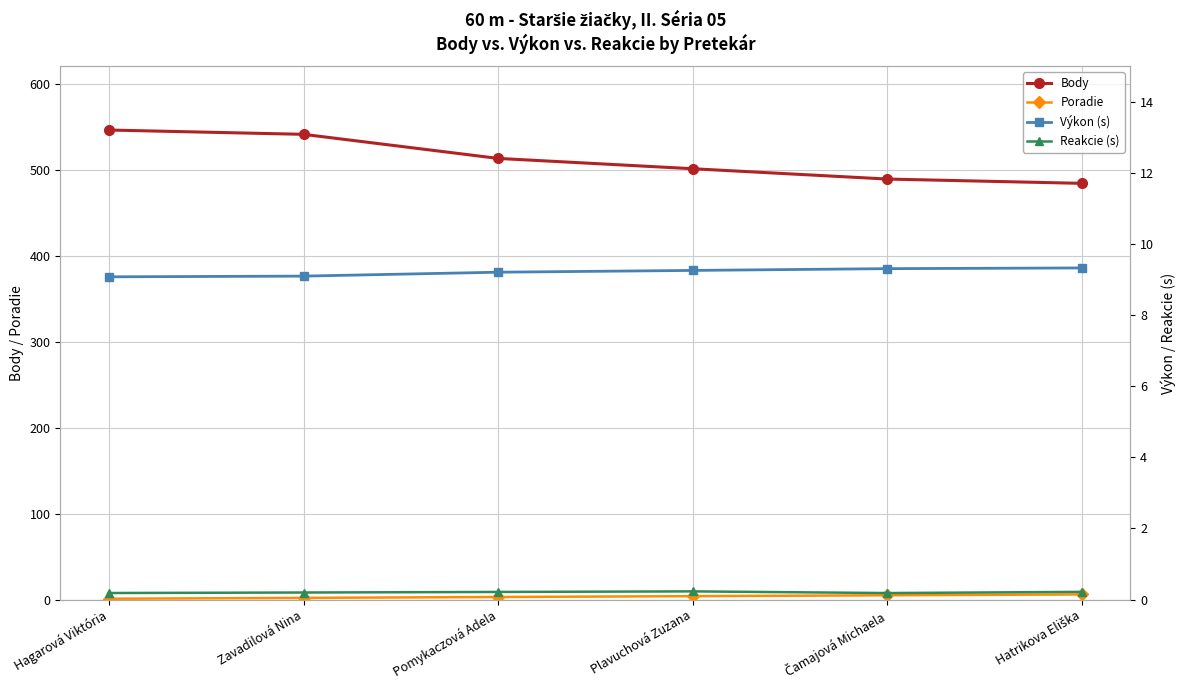

Is the value of Body at Zavadilová Nina greater than the value of Reakcie (s) at Čamajová Michaela?

Yes